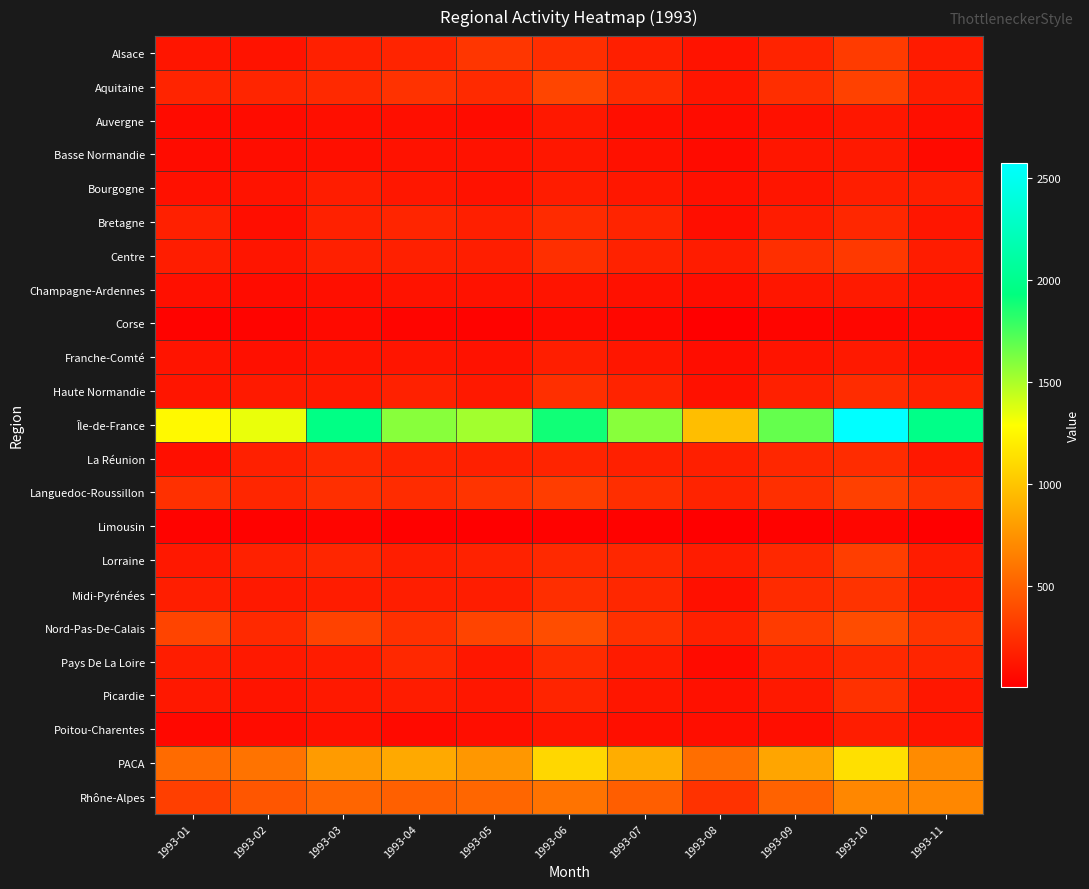

Which series has the largest total across all categories?

Île-de-France